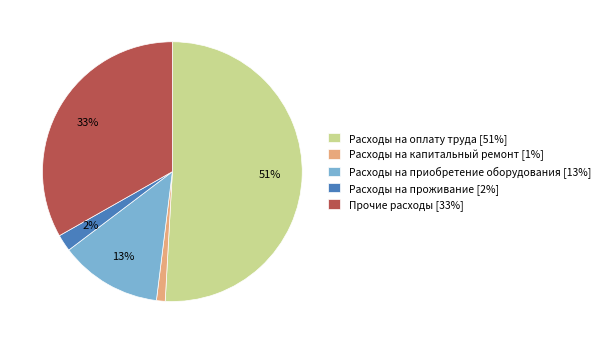

Is it true that Прочие расходы is 33% of the pie?

True